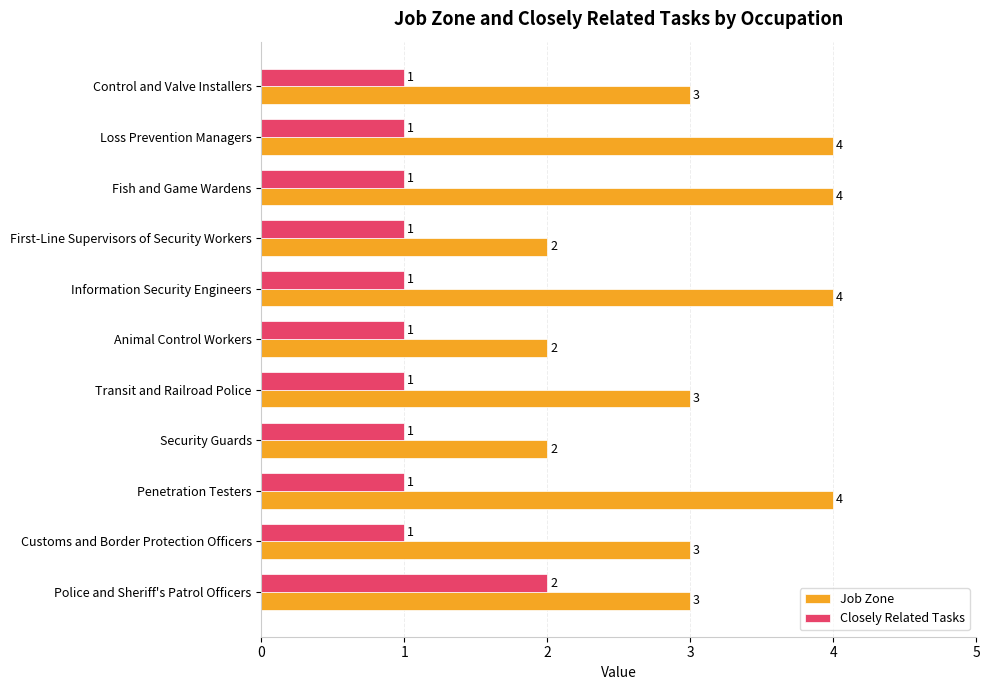

What is the maximum value shown in the chart?

4